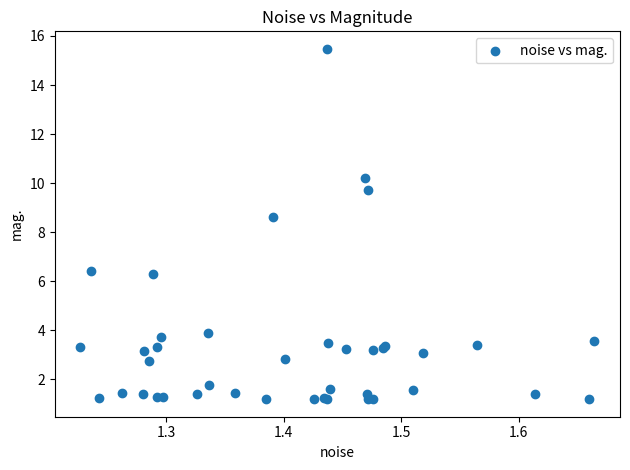

What Y value in the scatter plot is closest to 8?

8.6